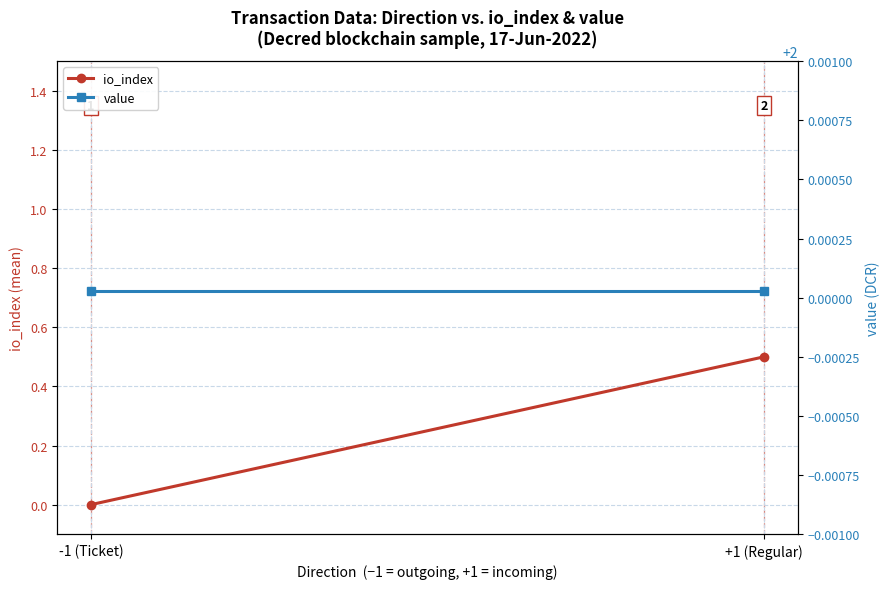

What is the average value of the value series?

2.0